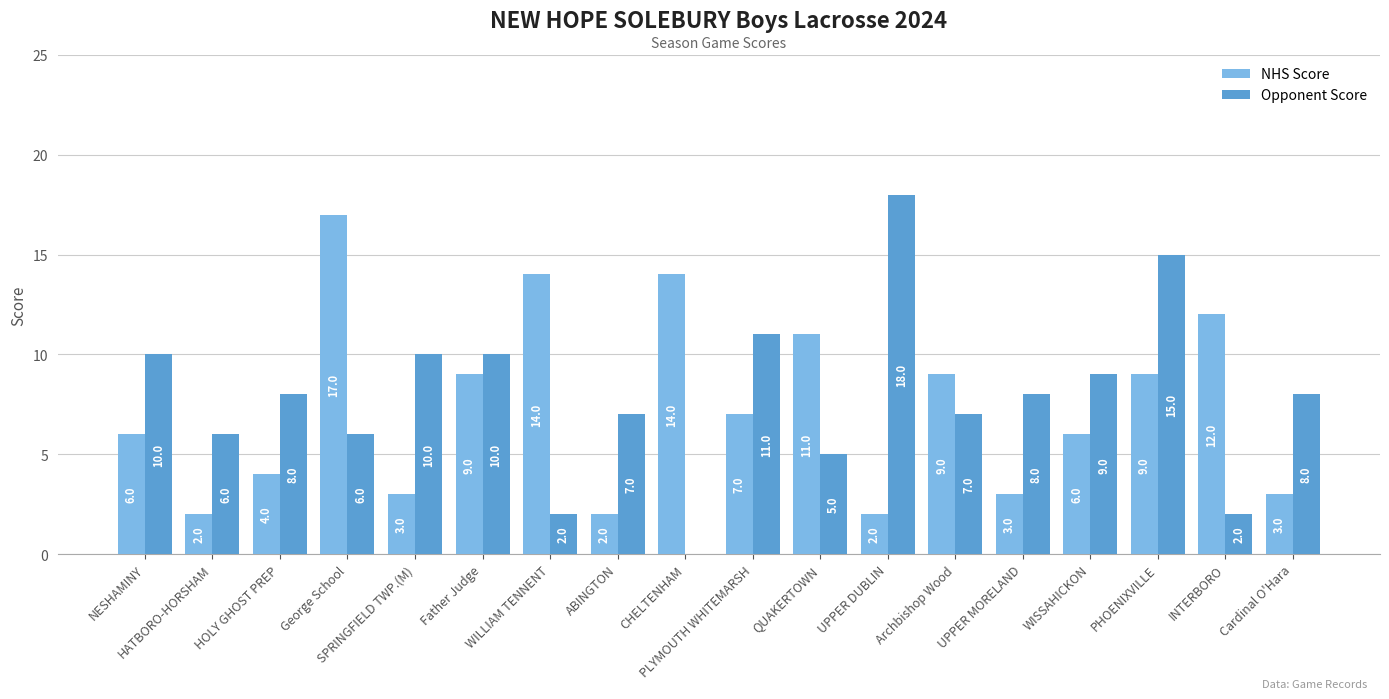

Between PHOENIXVILLE and Cardinal O'Hara, which series saw the biggest shift?

Opponent Score